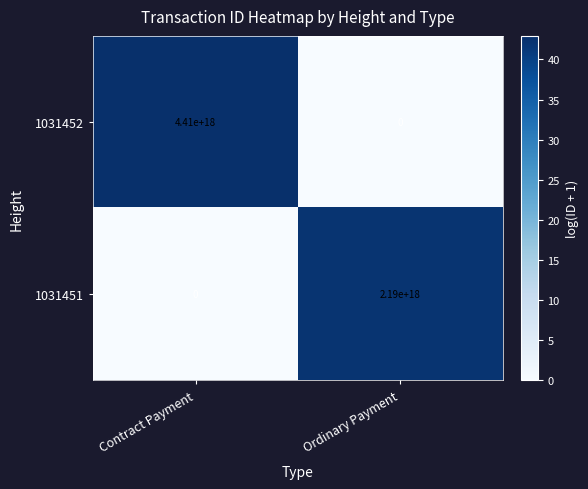

Which series has the largest total across all categories?

1031452